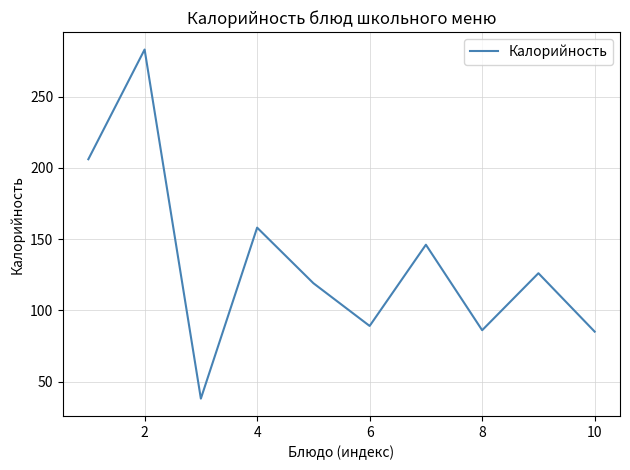

What is the minimum value shown in the chart?

38